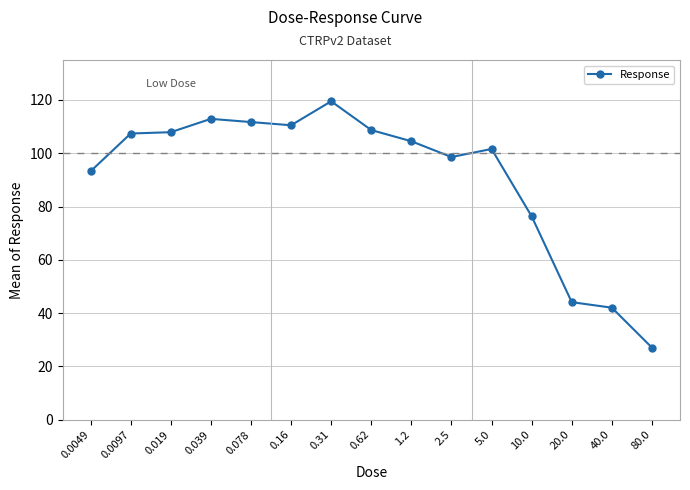

Which has a higher value, 0.019 or 40.0?

0.019